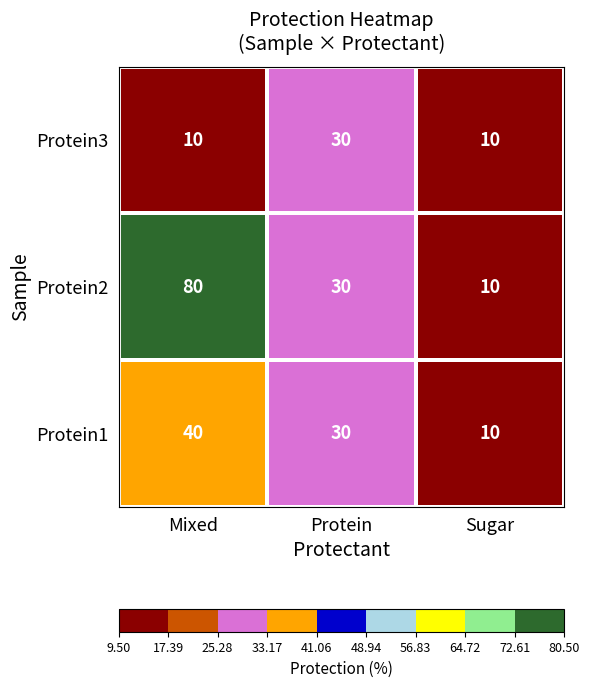

What is the total value across all series at Protein?

90